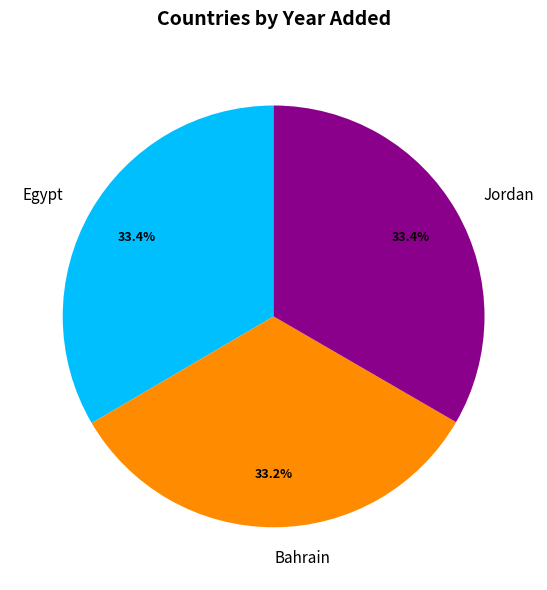

How many segments does this pie chart have?

3